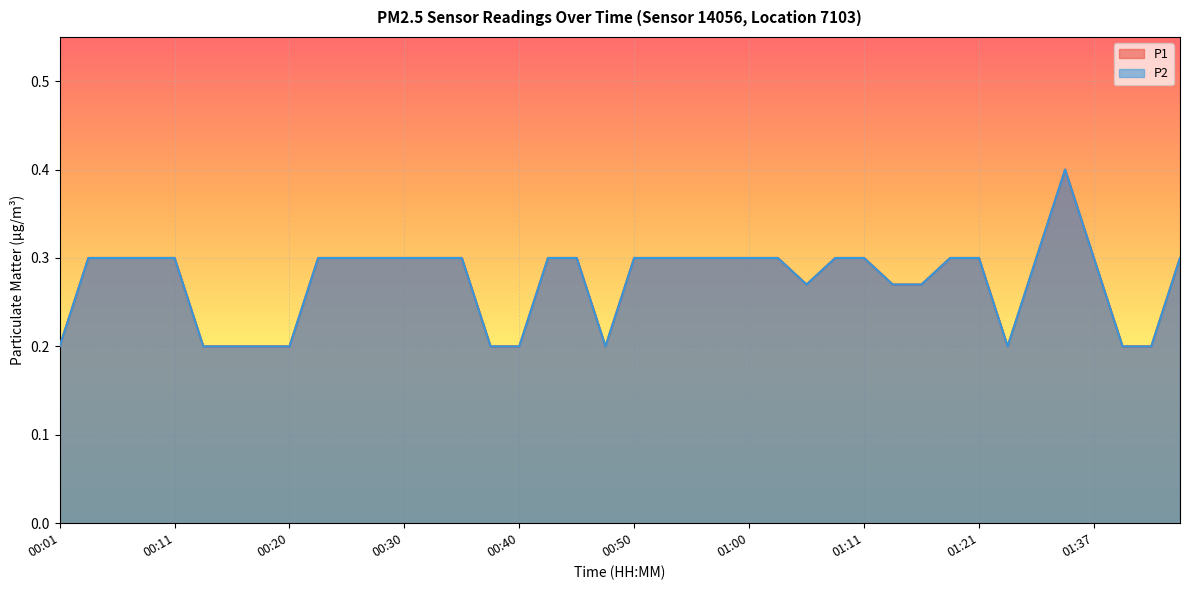

Which series changed the most between 00:06 and 01:05?

P1